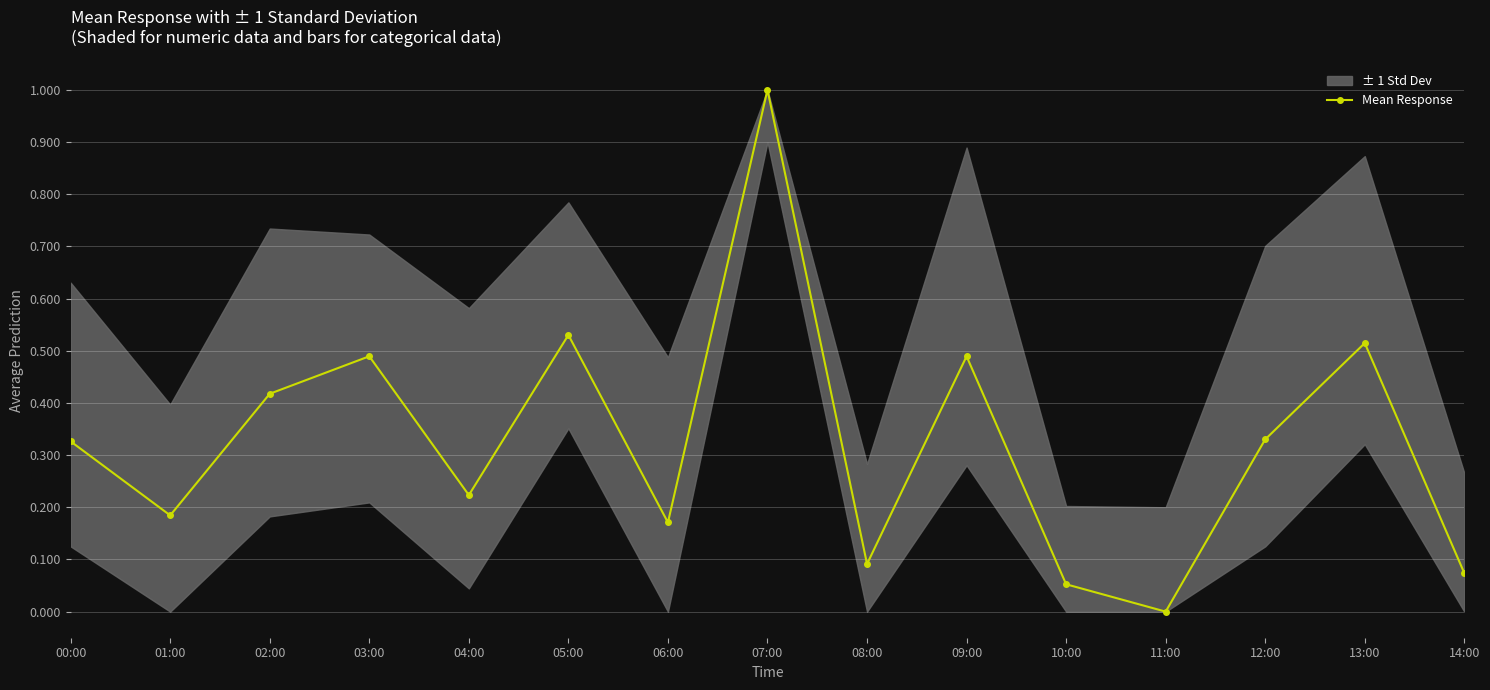

Reading right to left, transcribe all the data shown in this chart.

14:00=0.1	13:00=0.5	12:00=0.3	11:00=0.0	10:00=0.1	09:00=0.5	08:00=0.1	07:00=1.0	06:00=0.2	05:00=0.5	04:00=0.2	03:00=0.5	02:00=0.4	01:00=0.2	00:00=0.3